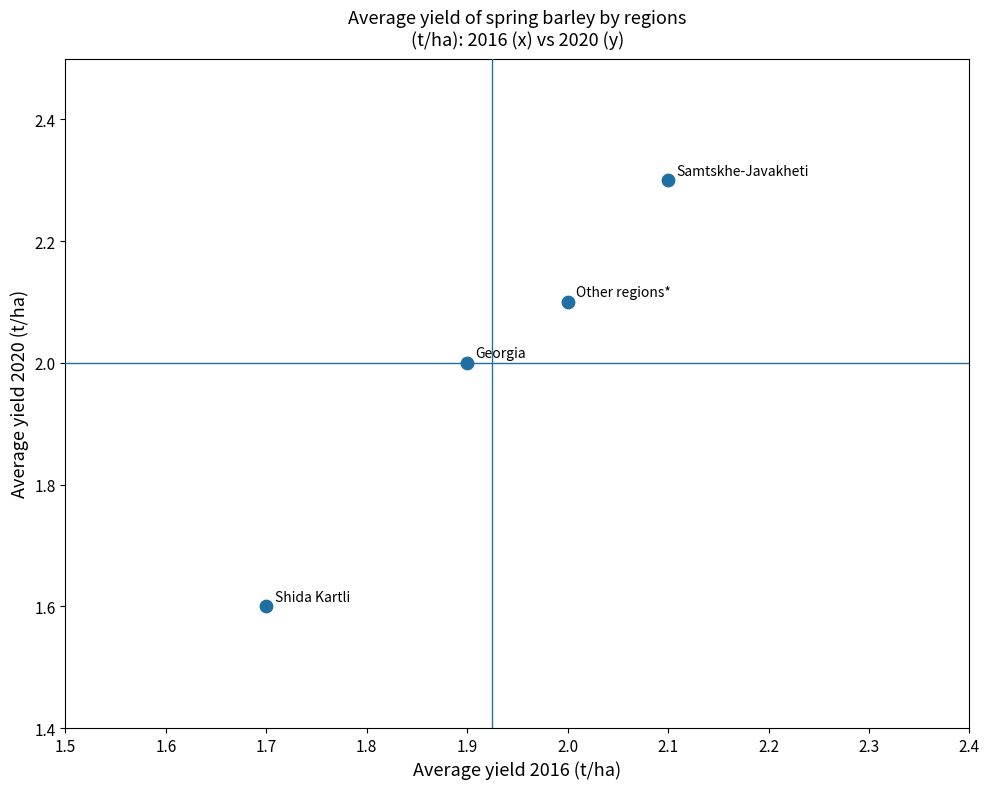

What Y value in the scatter plot is closest to 1?

1.6